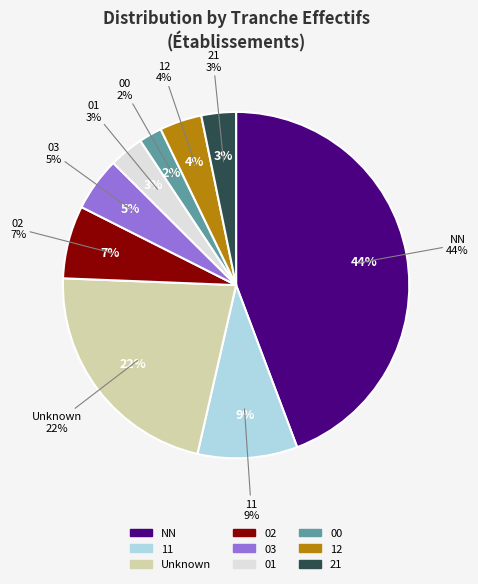

Which category has the smallest portion of the pie?

00